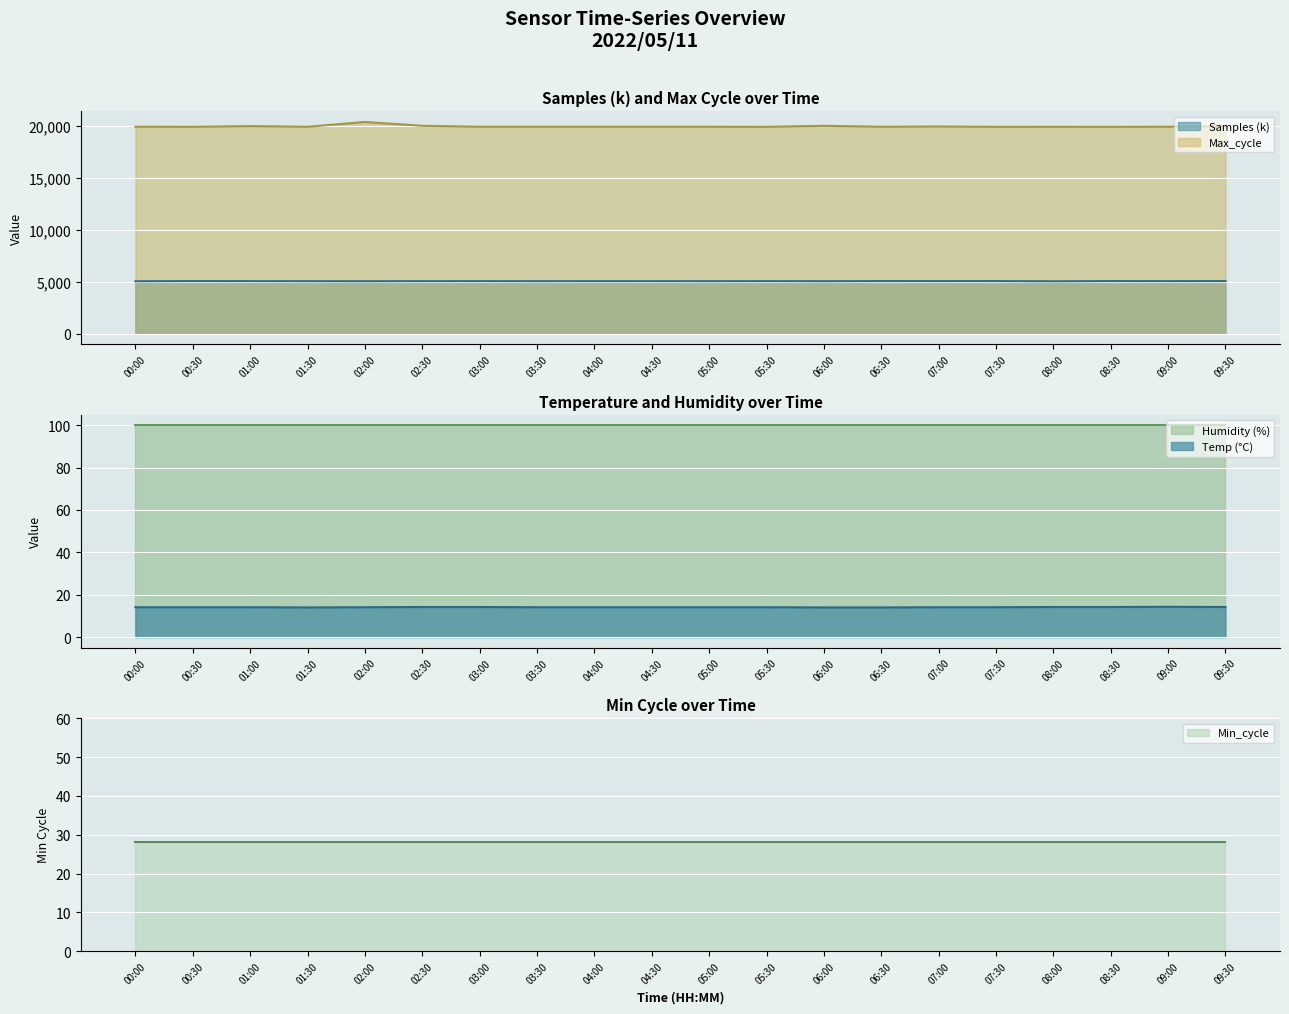

Between 02:30 and 05:00, which is larger?

02:30